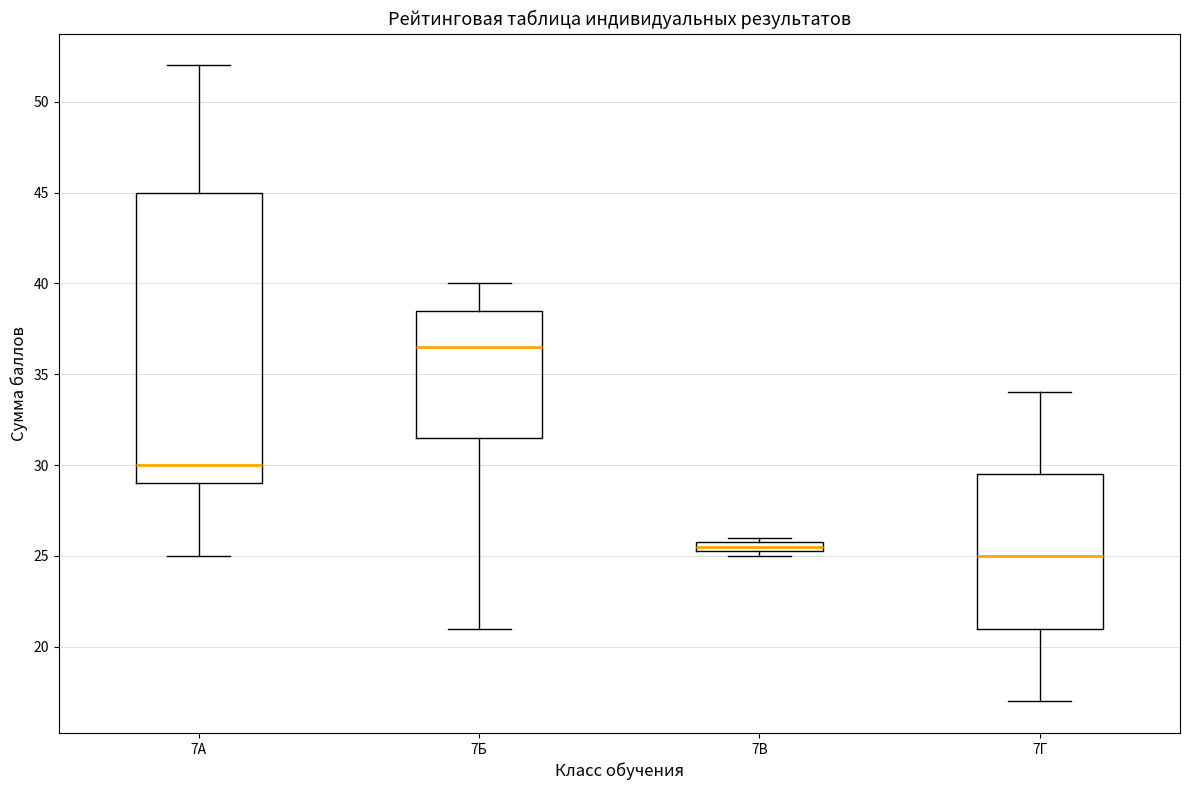

Which box is the tallest, from its lower edge to its upper edge?

7А